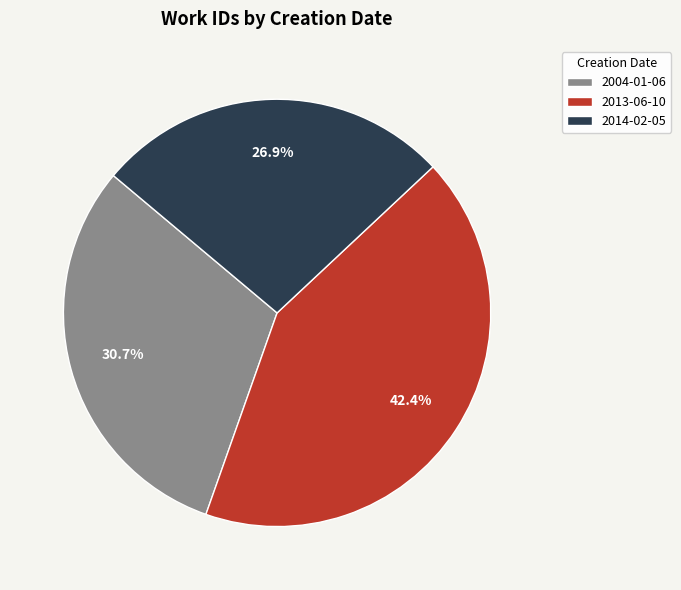

Between 2014-02-05 and 2004-01-06, which is larger?

2004-01-06